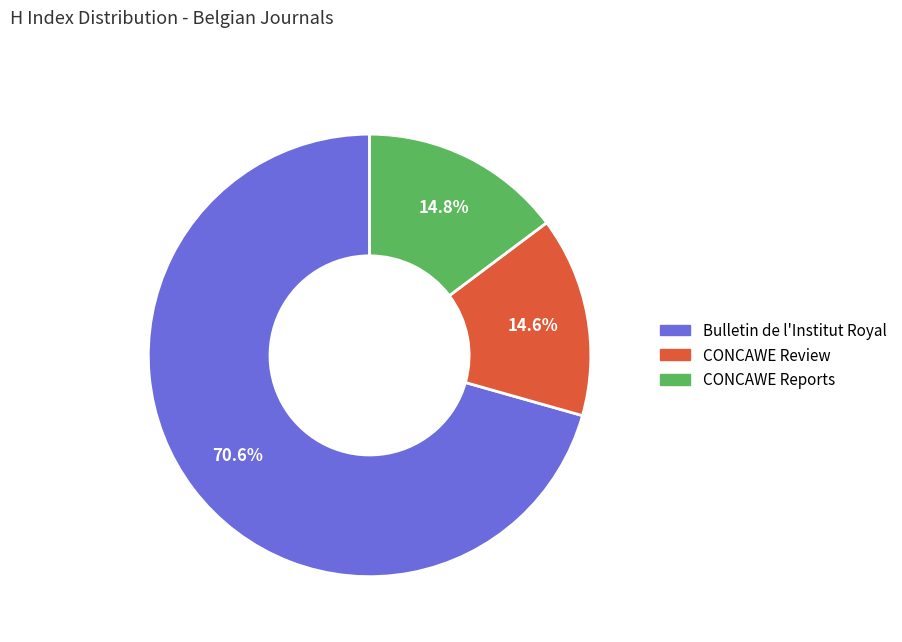

Is there a majority slice in this chart?

Yes